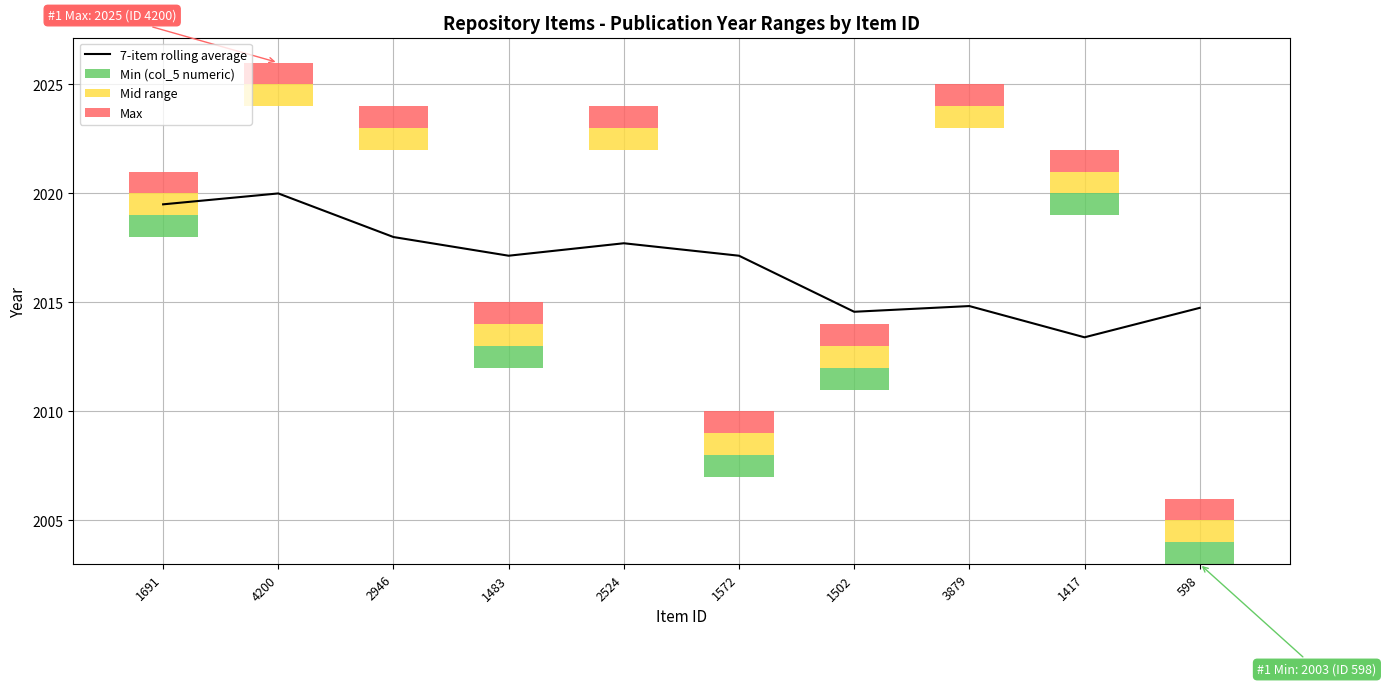

What is the greatest value displayed?

2020.0